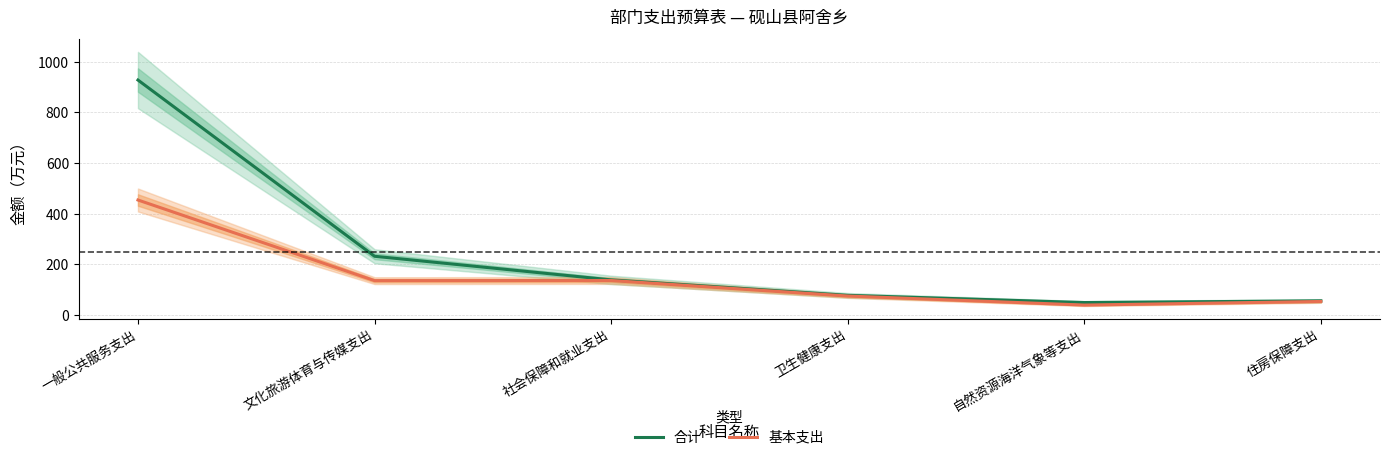

How many lines are shown in the chart?

2